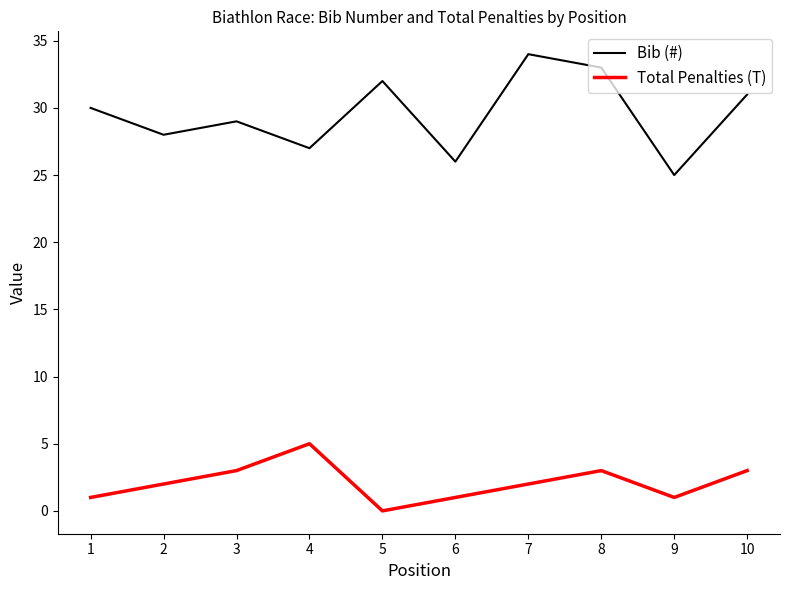

The Bib (#) series shows 25 at 9. True or false?

True